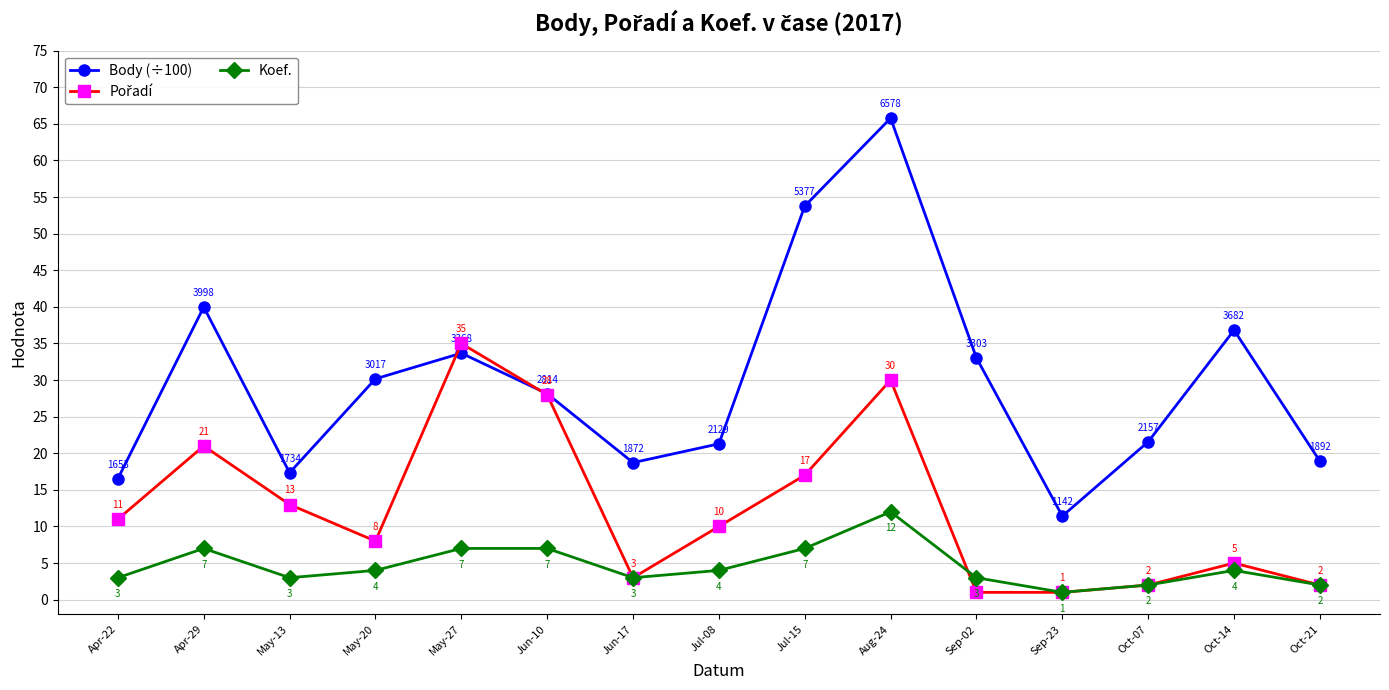

At which category is the sum across all series the highest?

Aug-24